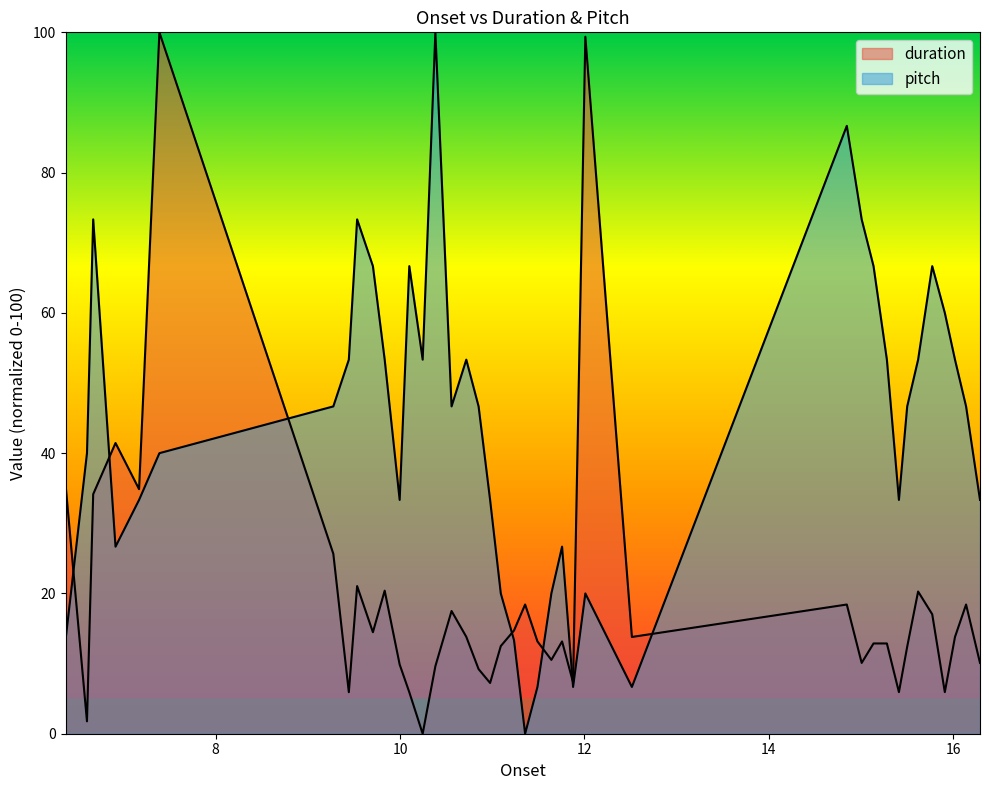

What is the difference between the maximum and second lowest values in the pitch series?

93.3